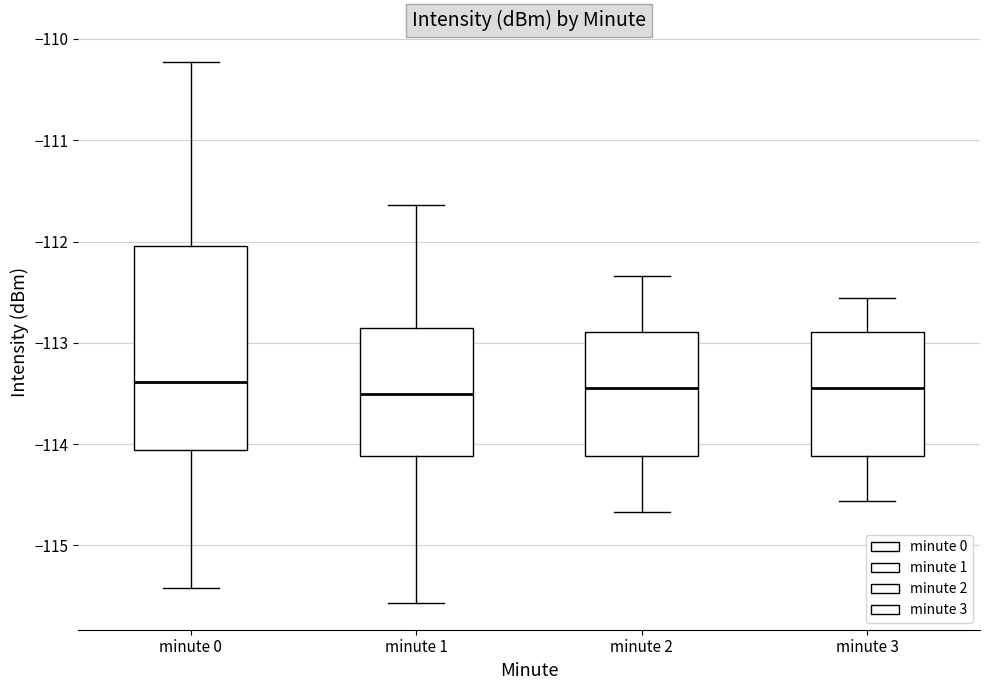

Reading left to right, transcribe this box plot: for each box, give where its median line is, the range the box spans, and where its two whiskers end, as read against the y-axis. The values are not printed on the chart, so give them approximately, as read against the axis.

minute 0: median -113.4, box -114.1 to -112.0, whiskers -115.4 to -110.2
minute 1: median -113.5, box -114.1 to -112.9, whiskers -115.6 to -111.6
minute 2: median -113.4, box -114.1 to -112.9, whiskers -114.7 to -112.3
minute 3: median -113.4, box -114.1 to -112.9, whiskers -114.6 to -112.6